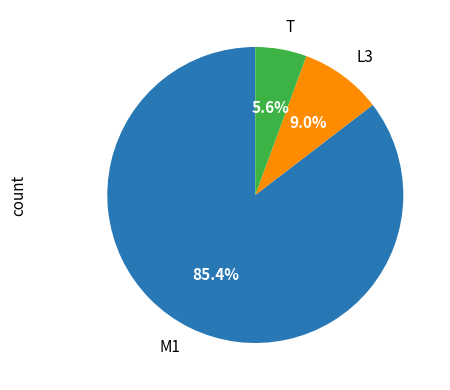

Combined, do M1 and T account for over 50%?

Yes